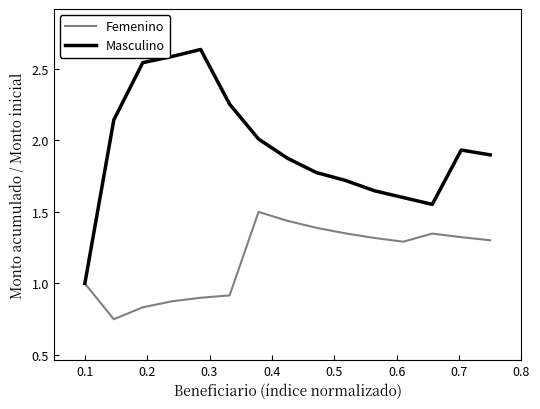

List the series in order of their overall mean, lowest first.

Femenino, Masculino